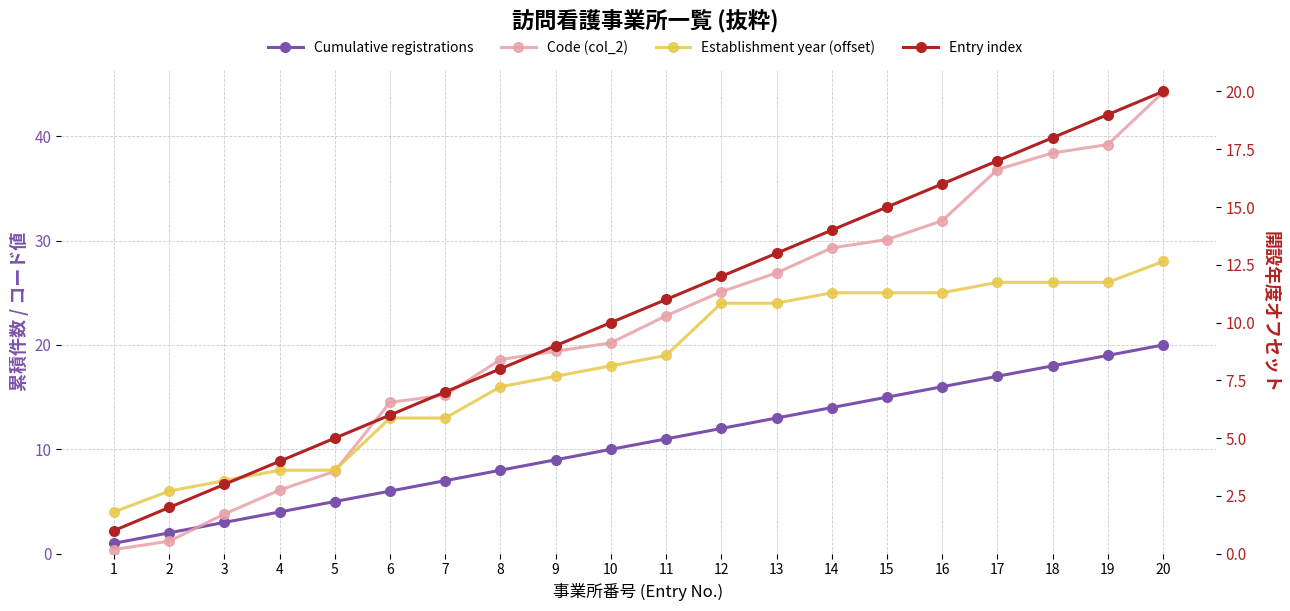

Which series has the largest total across all categories?

Code (col_2)